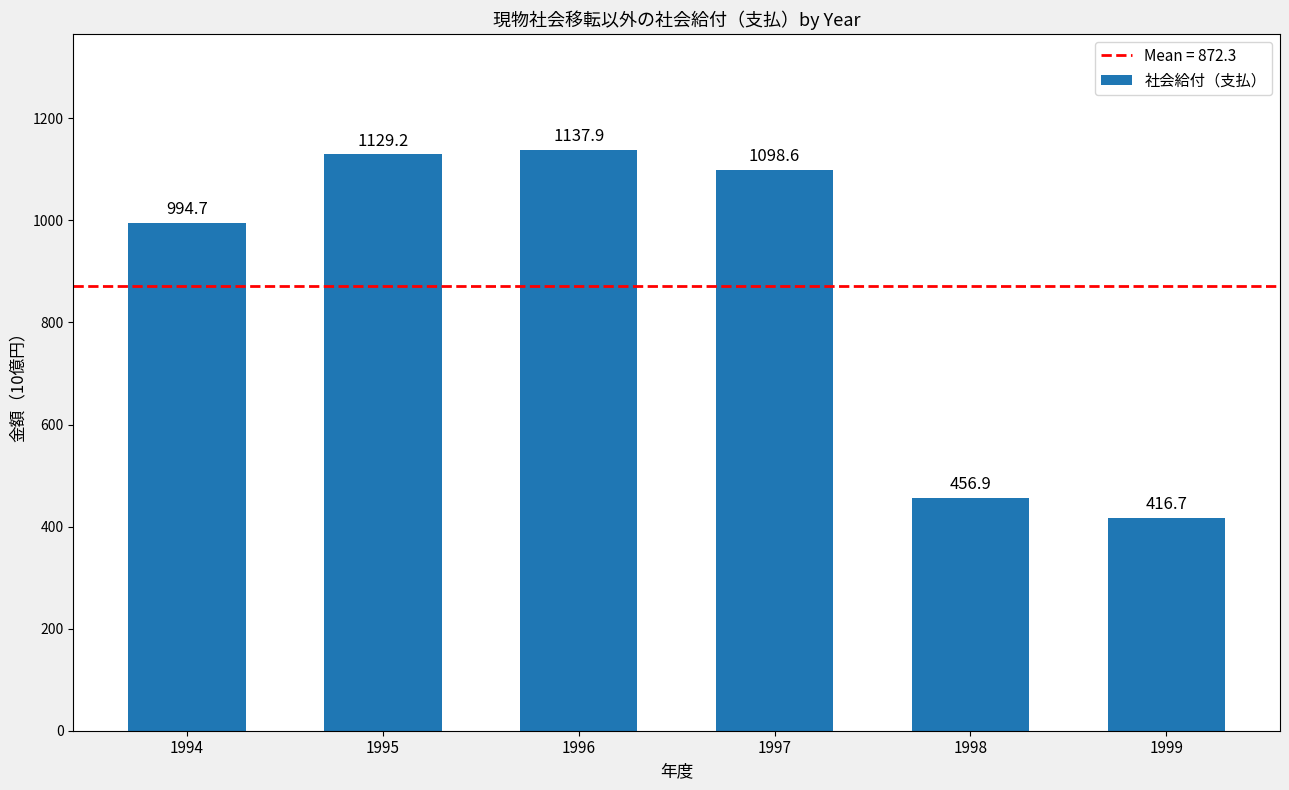

At which label does the data first exceed 1098?

1995